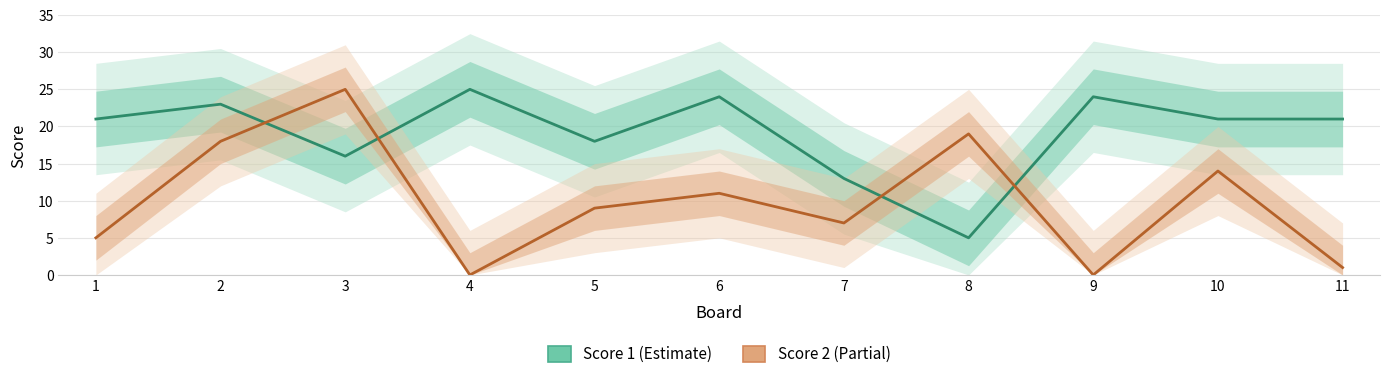

How many times do Score 2 and Score 1 cross each other?

4